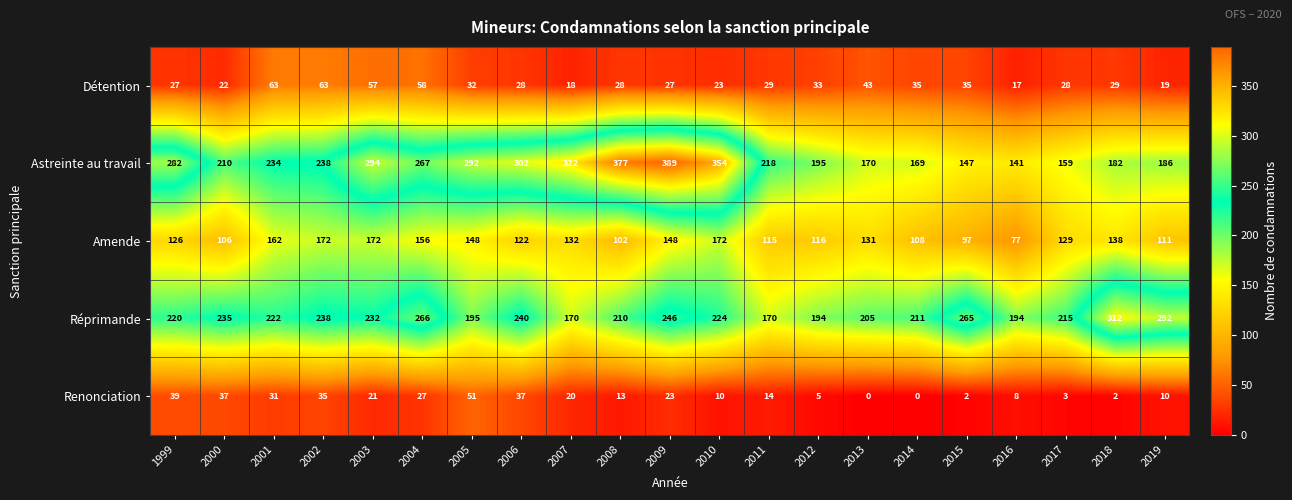

Is it true that Amende equals 97 at 2015?

True